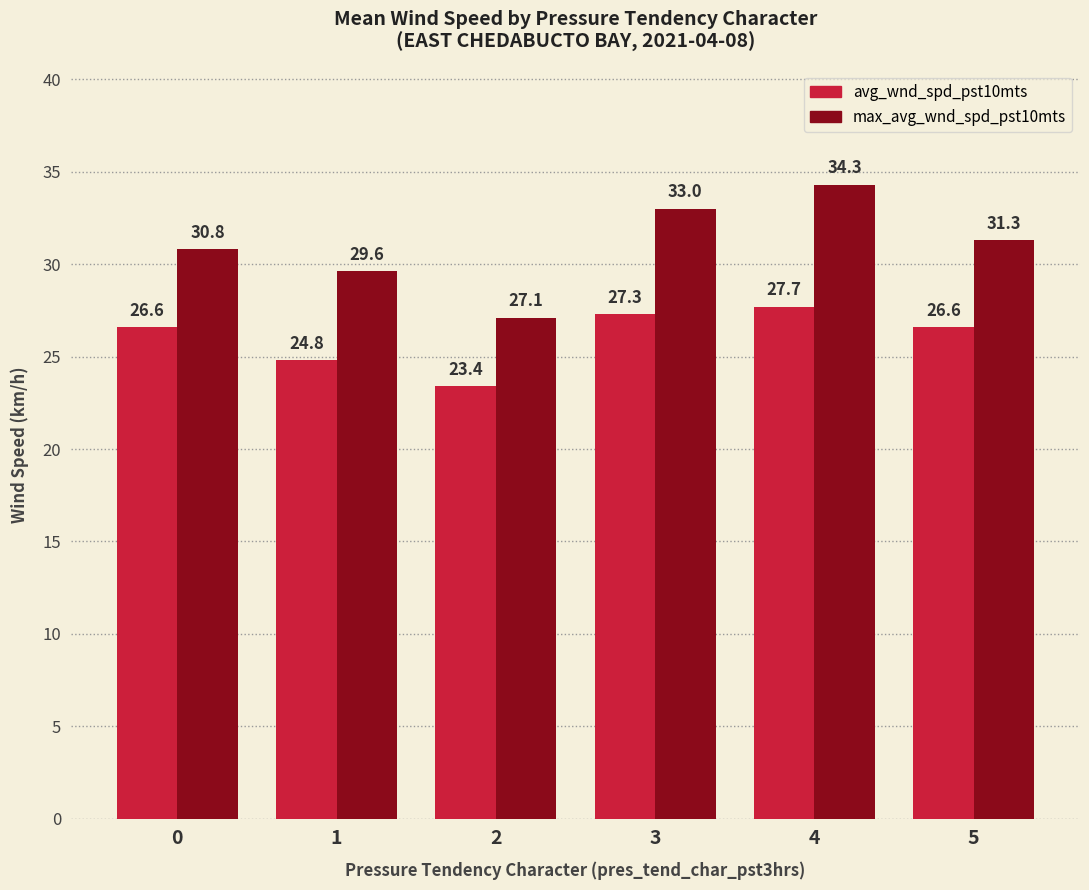

How many distinct data groups are displayed?

2